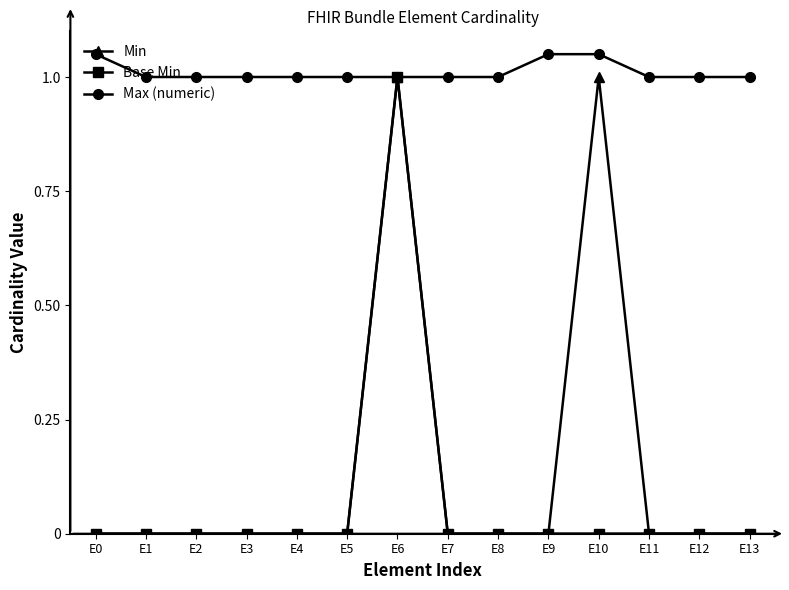

What are all the series names shown in the legend?

Min, Base Min, Max (numeric)